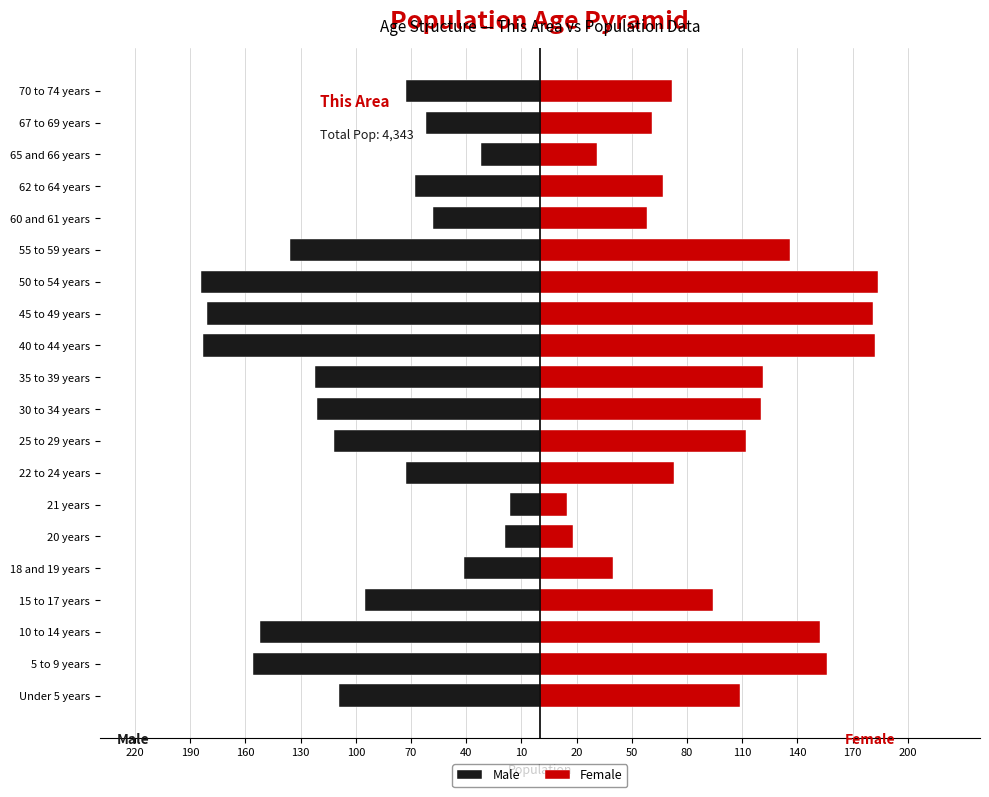

Reading right to left, what are all the values shown in this chart?

Male: -73	-62	-32	-68	-58	-136	-184	-181	-183	-122	-121	-112	-73	-16	-19	-41	-95	-152	-156	-109
Female: 72	61	31	67	58	136	184	181	182	121	120	112	73	15	18	40	94	152	156	109